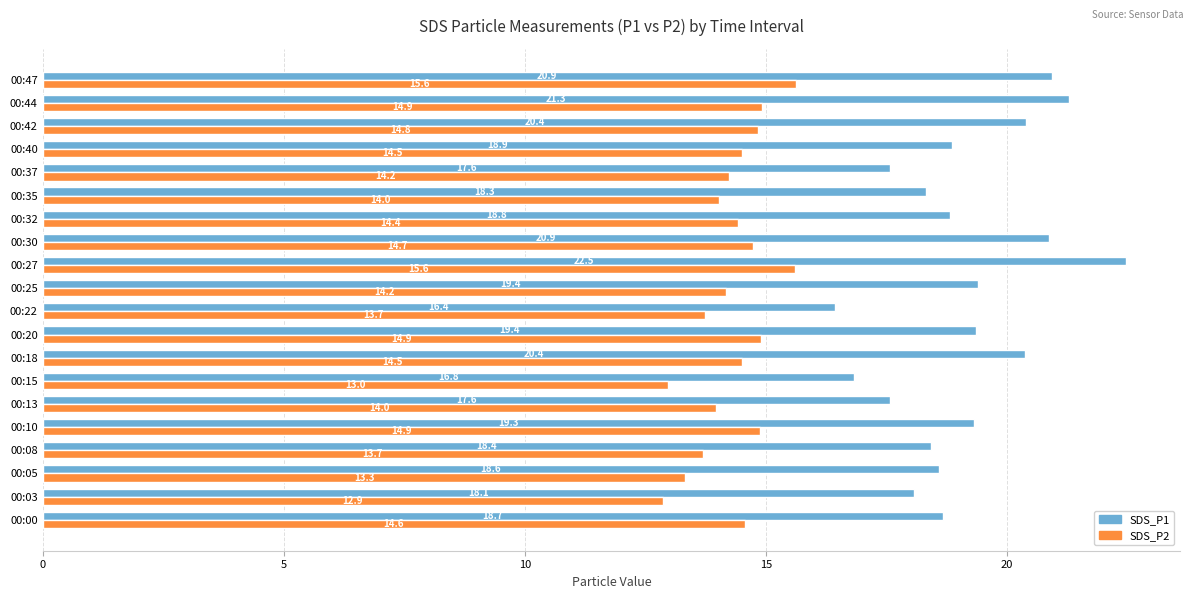

True or false: SDS_P2 has a value of 4.0 at 00:03.

False